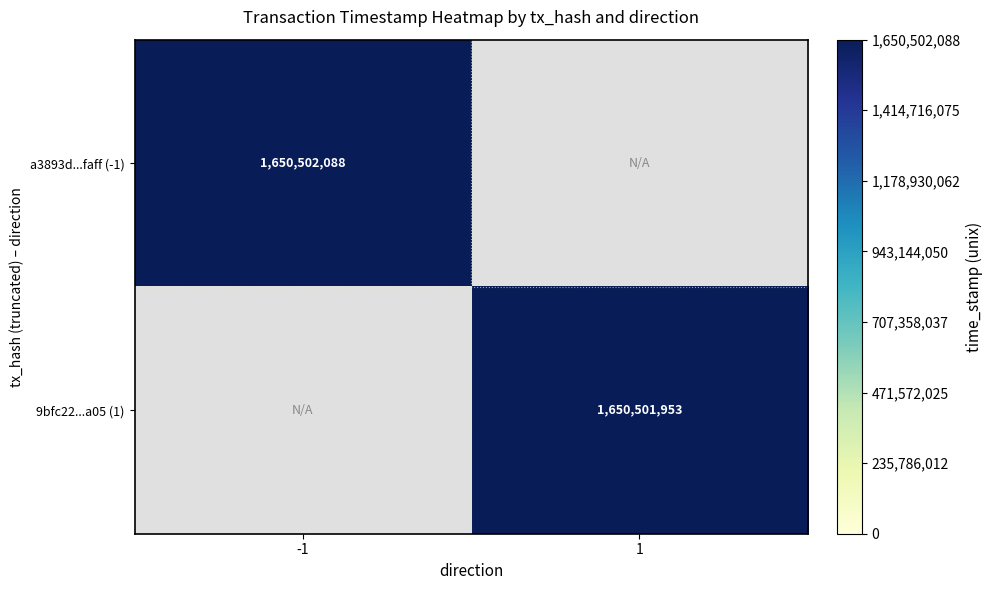

List the series in order of their overall mean, highest first.

a3893d5c6bc5e90f5fdaa140ea051493d71faff, 9bfc22721bac5671e58a2da52577c5c212fba05